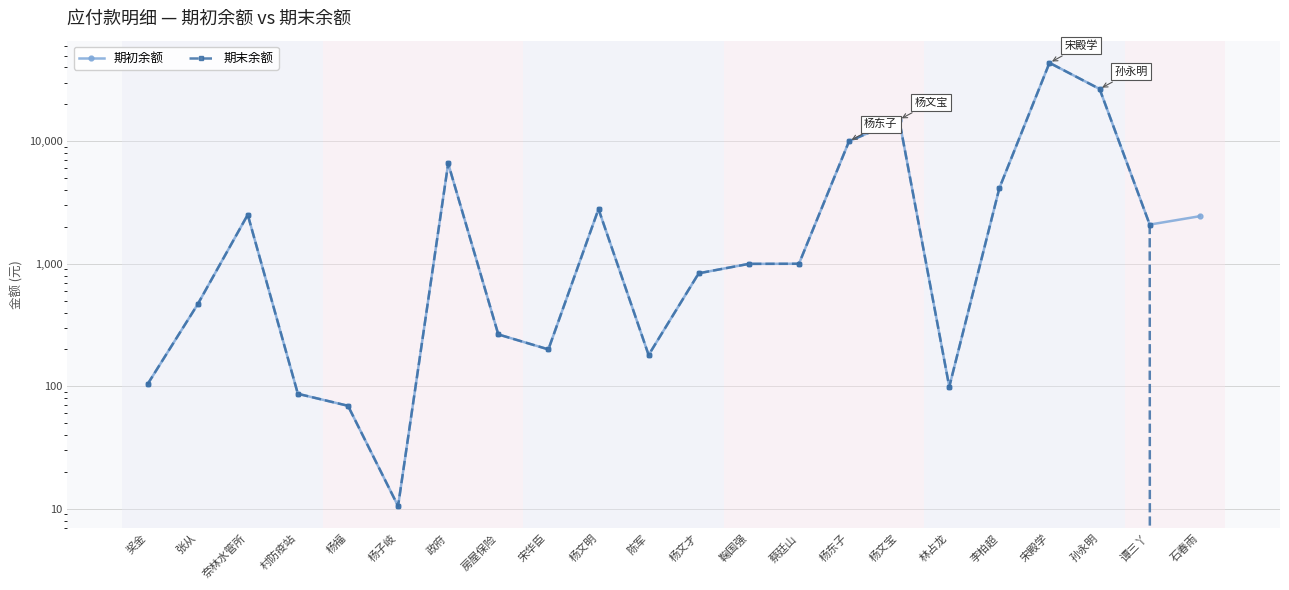

Does the chart have visible grid lines?

Yes